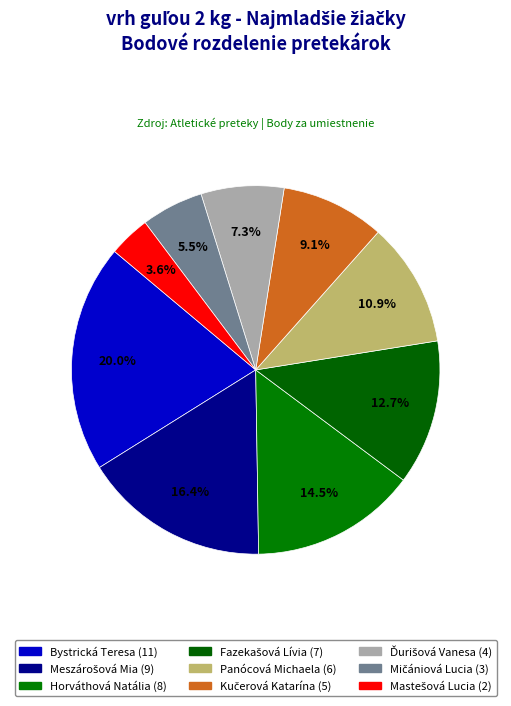

Rank the categories by value from highest to lowest.

Bystrická Teresa, Meszárošová Mia, Horváthová Natália, Fazekašová Lívia, Panócová Michaela, Kučerová Katarína, Ďurišová Vanesa, Mičániová Lucia, Mastešová Lucia